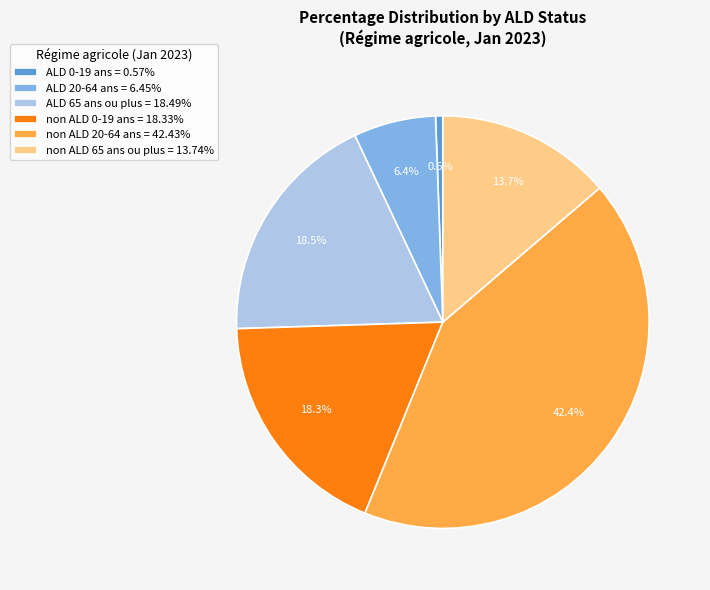

Is the sum of ALD 20-64 ans = 6.45% and non ALD 0-19 ans = 18.33% greater than half?

No